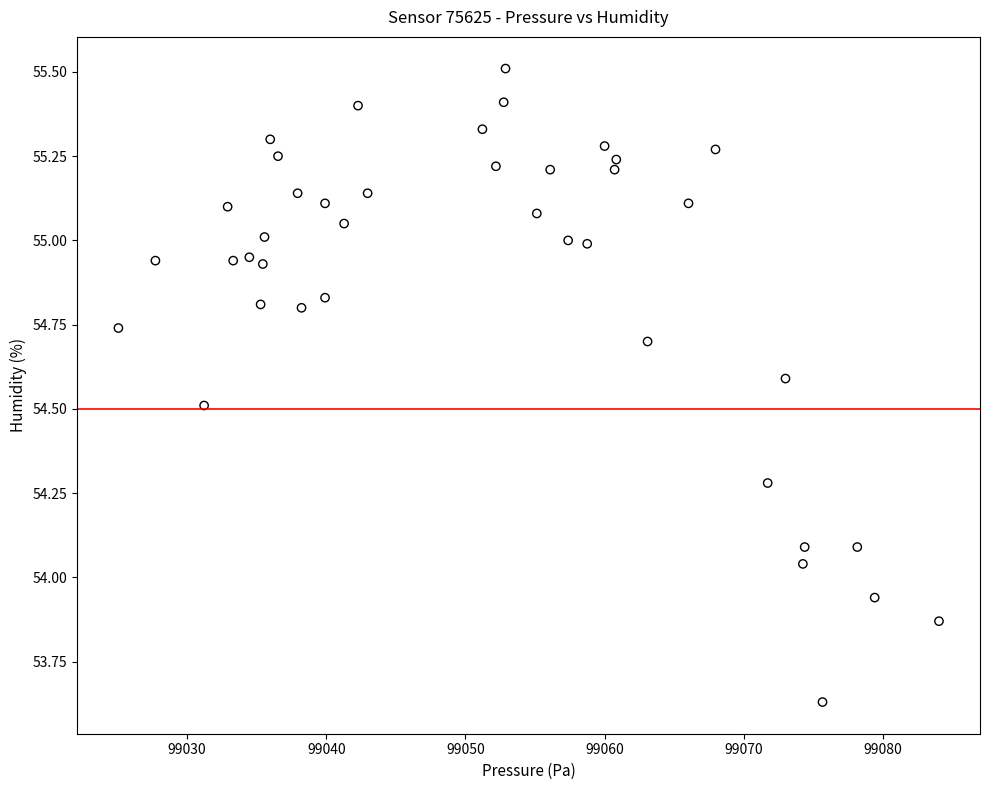

What is the range of Y values (max minus min)?

1.9